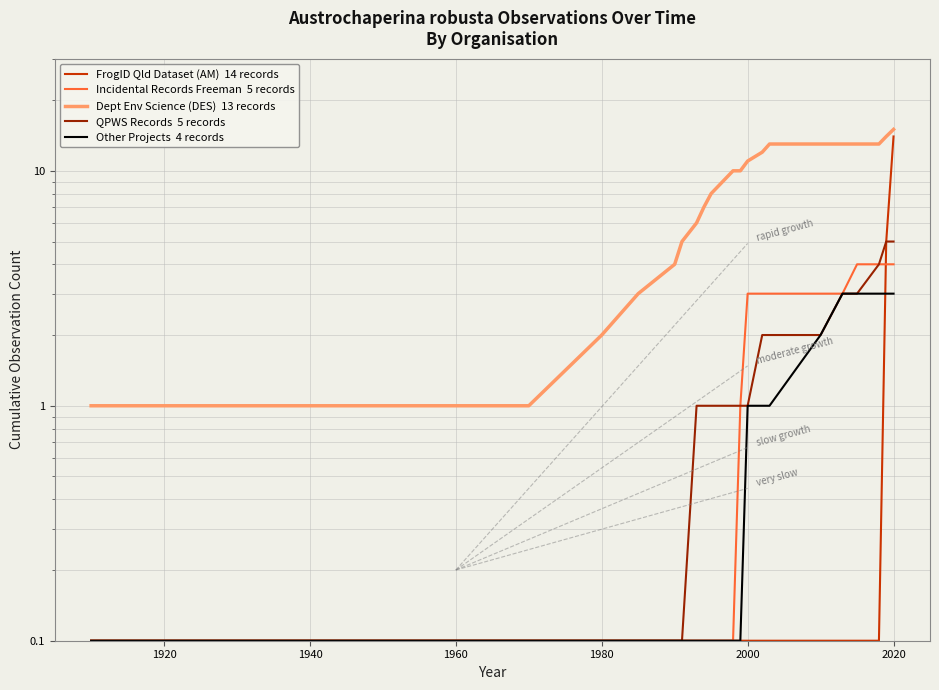

Between 1920 and 2000, which series saw the biggest shift?

Dept Env Science (DES)  13 records